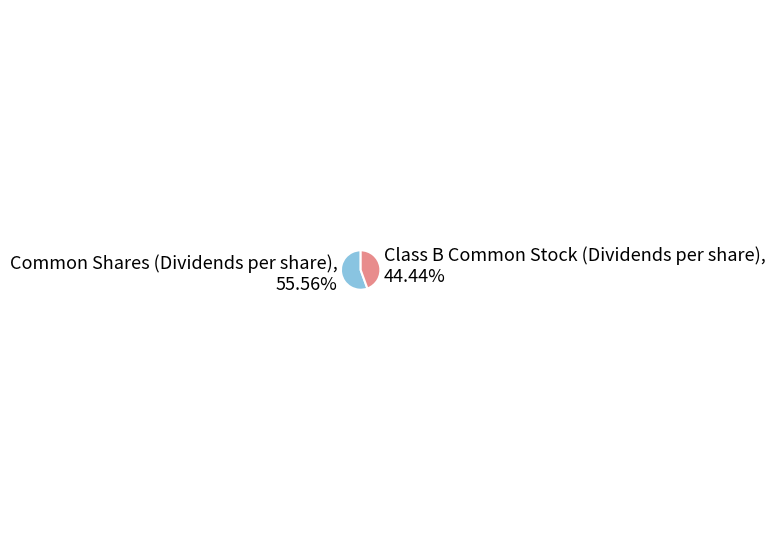

How much of the chart is everything except Class B Common Stock (Dividends per share)?

55.6%